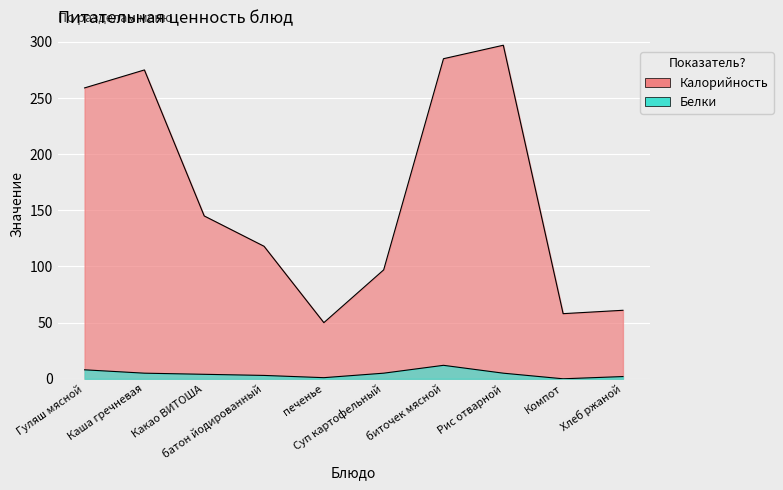

How many categories are shown in the chart?

10